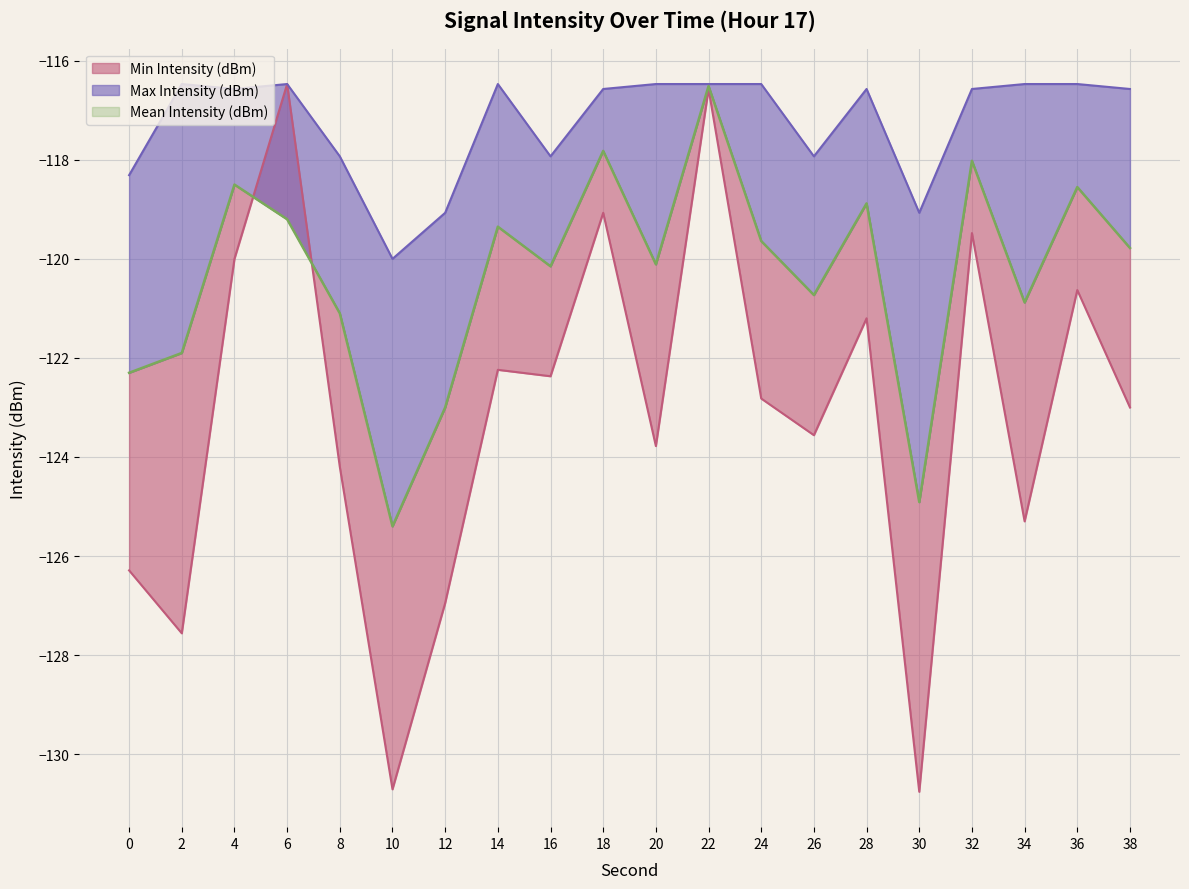

At which category is the sum across all series the highest?

22